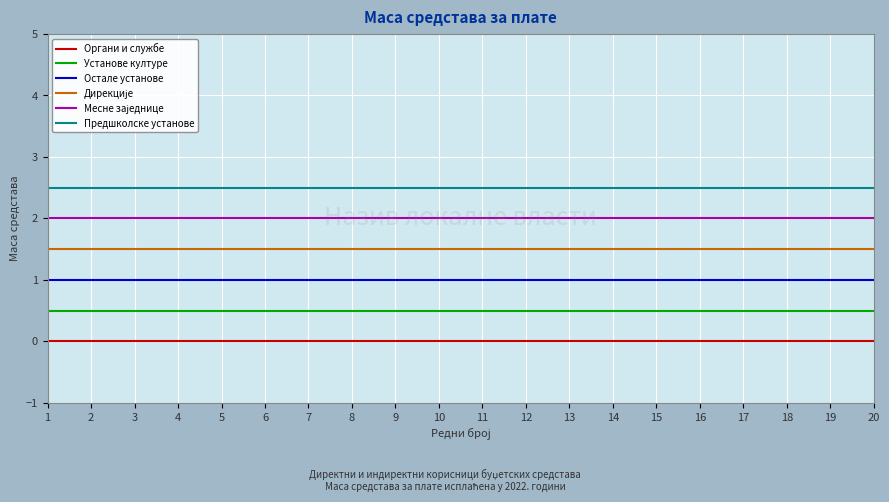

What is the sum of the Предшколске установе values at 15 and 13?

5.0